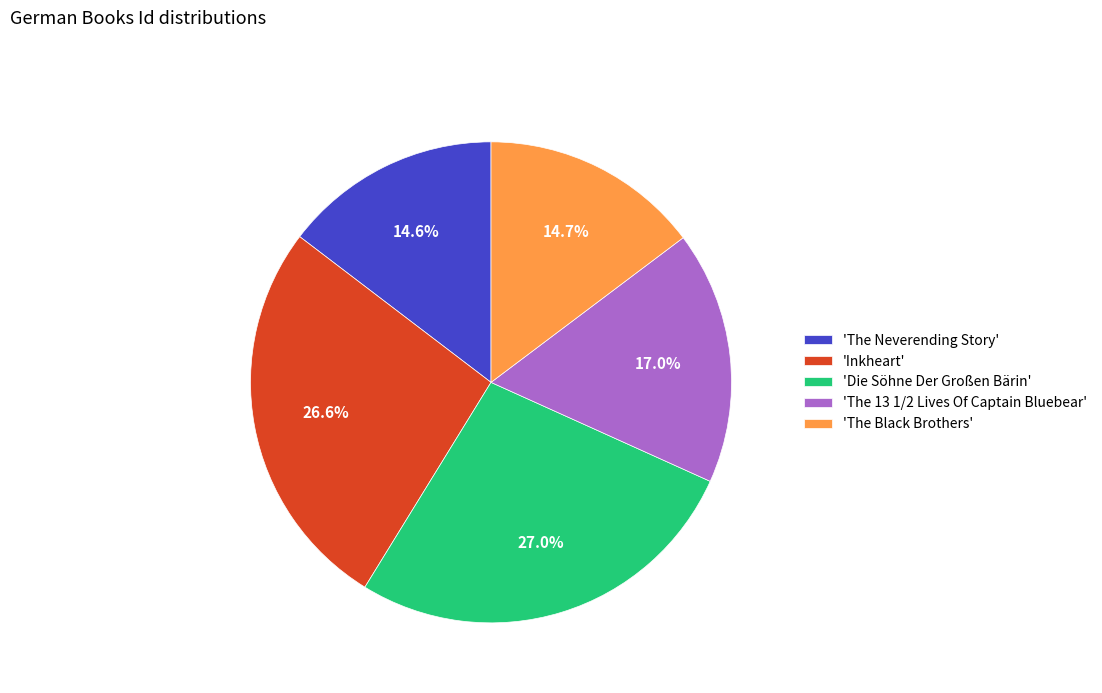

Does 'The 13 1/2 Lives Of Captain Bluebear' represent more than half of the total?

No